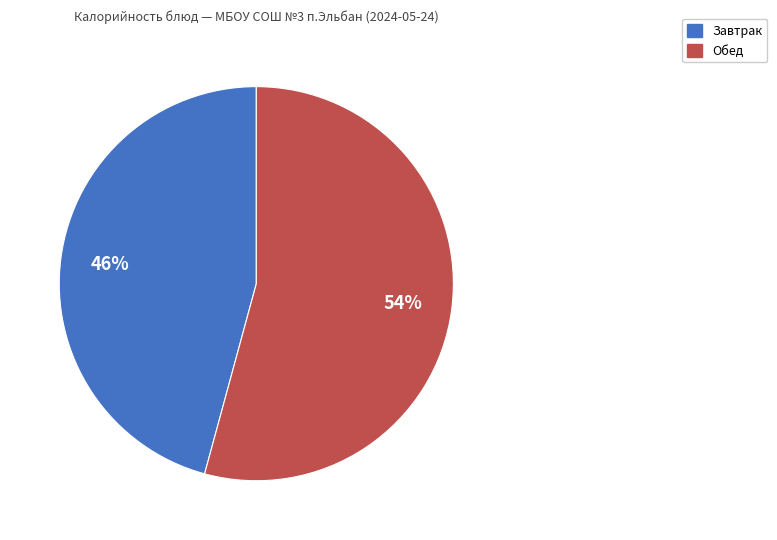

To the nearest percent, what is the average slice percentage?

50%